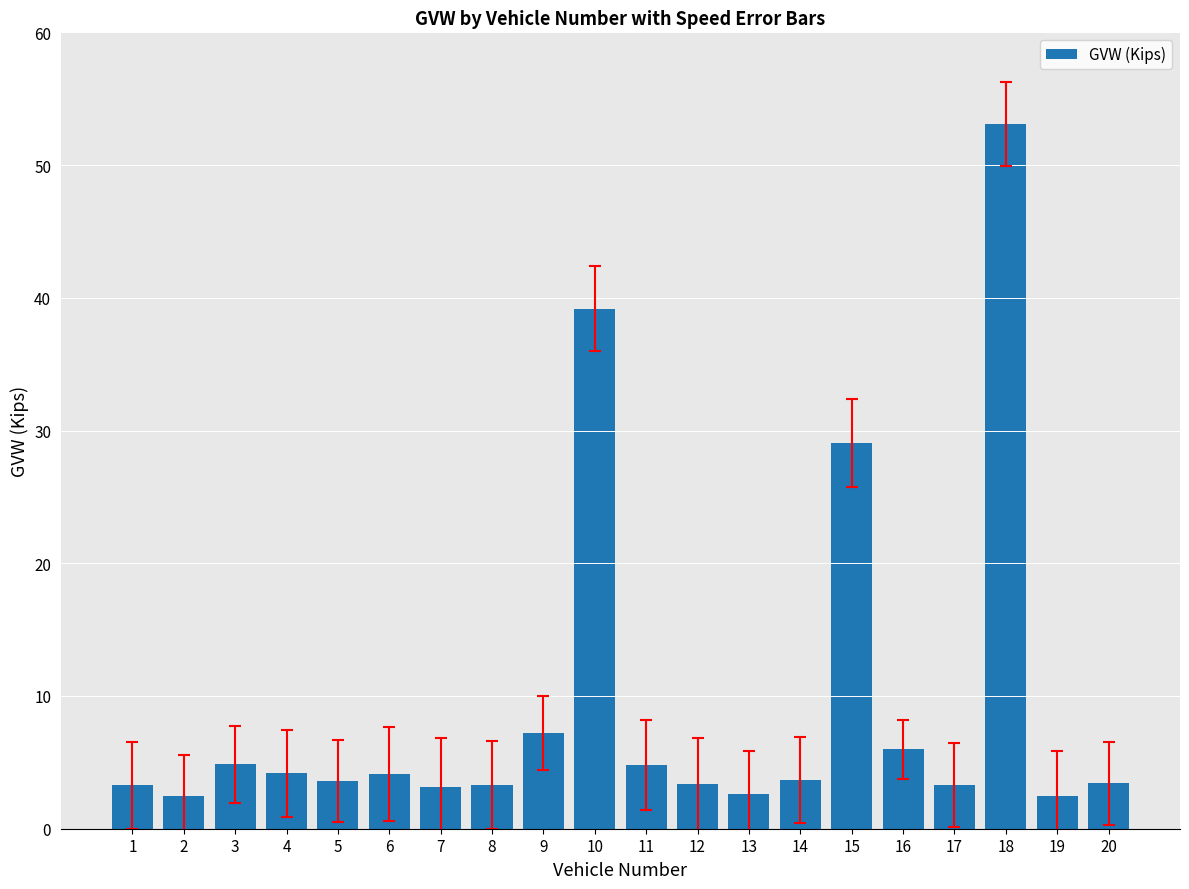

True or false: the data shows 2.6 at 13.

True